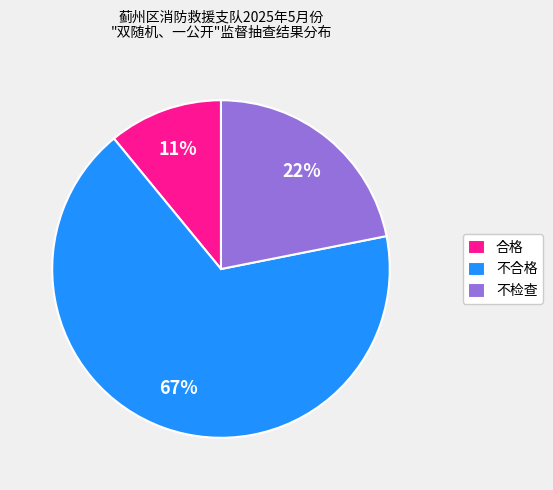

What percentage is the 合格 slice, to the nearest percent?

11%